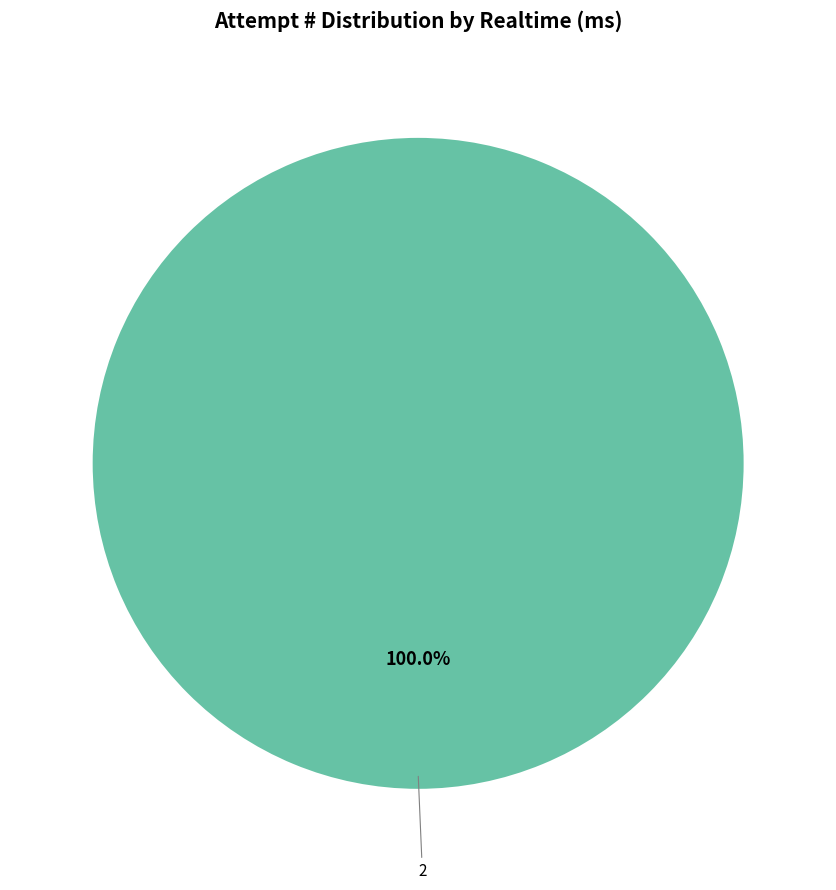

Is there any slice that represents more than half of the pie?

Yes